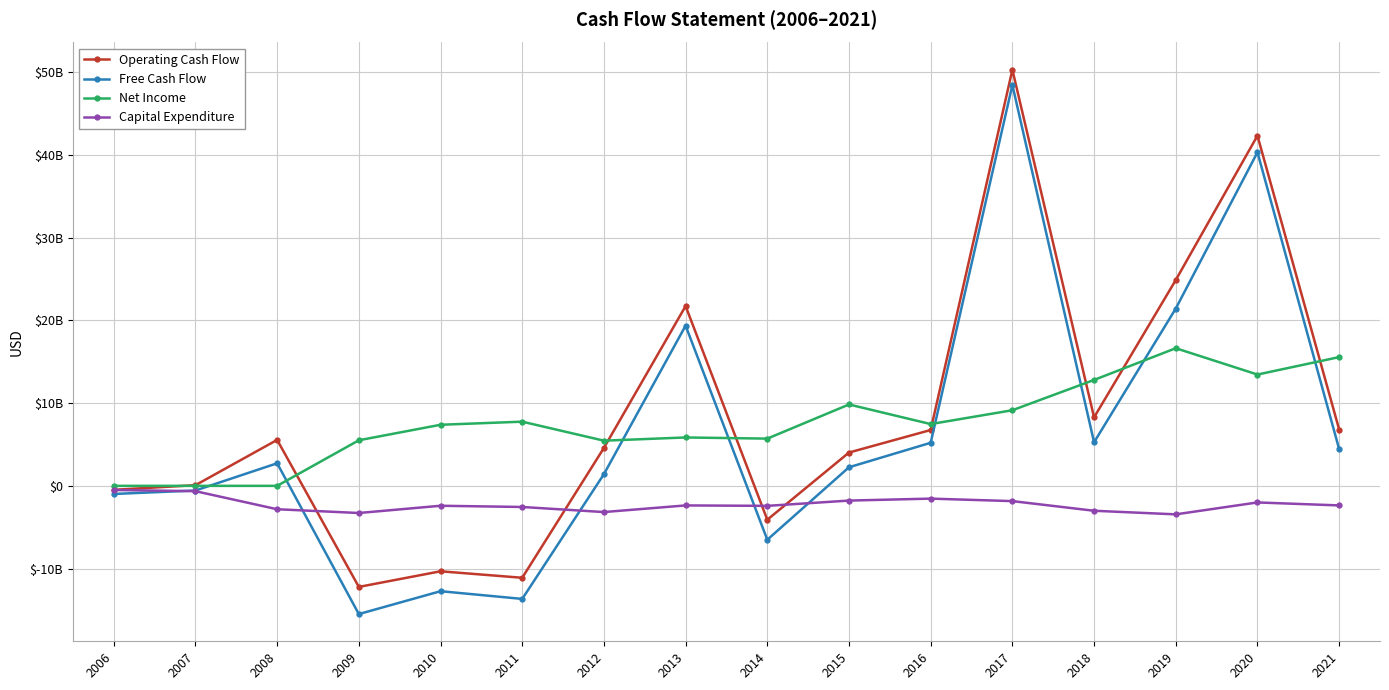

Reading left to right, list all the values displayed in this chart.

Operating Cash Flow: 2006=-481230000	2007=81228000	2008=5553843000	2009=-12213509000	2010=-10326319000	2011=-11110073000	2012=4581806000	2013=21724417000	2014=-4093876000	2015=4026292000	2016=6748607000	2017=50291050000	2018=8277372000	2019=24871800000	2020=42317956000	2021=6807143000
Free Cash Flow: 2006=-981636000	2007=-563611000	2008=2727523000	2009=-15495723000	2010=-12732396000	2011=-13663384000	2012=1413569000	2013=19358509000	2014=-6512009000	2015=2245828000	2016=5204891000	2017=48446090000	2018=5266851000	2019=21427292000	2020=40312248000	2021=4441953000
Net Income: 2006=0	2007=0	2008=0	2009=5507964000	2010=7382574000	2011=7755853000	2012=5459278000	2013=5848124000	2014=5707776000	2015=9833826000	2016=7464918000	2017=9138048000	2018=12799918000	2019=16631450000	2020=13450753000	2021=15559324000
Capital Expenditure: 2006=-500406000	2007=-644839000	2008=-2826320000	2009=-3282214000	2010=-2406077000	2011=-2553311000	2012=-3168237000	2013=-2365908000	2014=-2418133000	2015=-1780464000	2016=-1543716000	2017=-1844960000	2018=-3010521000	2019=-3444508000	2020=-2005708000	2021=-2365190000